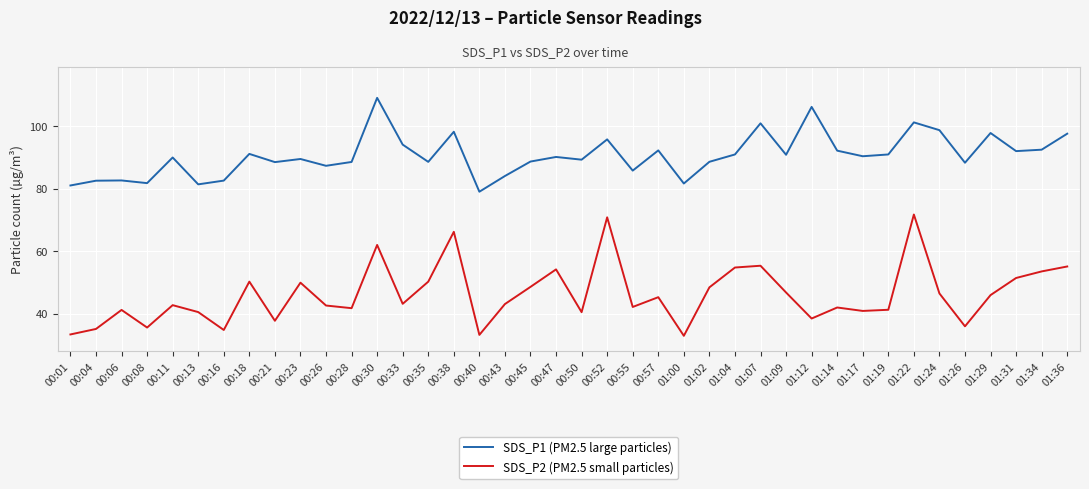

Which series has the widest spread of values?

SDS_P2 (PM2.5 small particles)